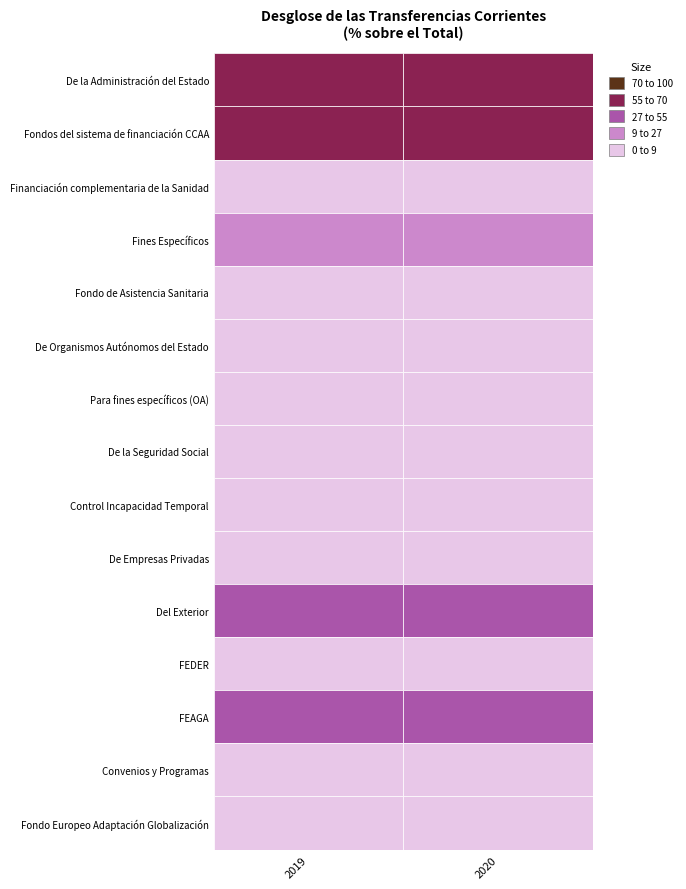

Between 0 and 1, which series saw the biggest shift?

Del Exterior